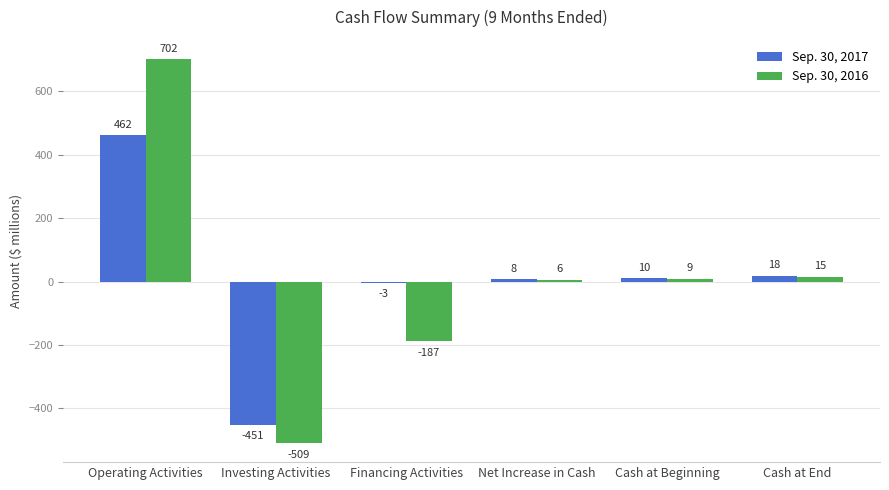

What are all the series names shown in the legend?

Sep. 30, 2017, Sep. 30, 2016